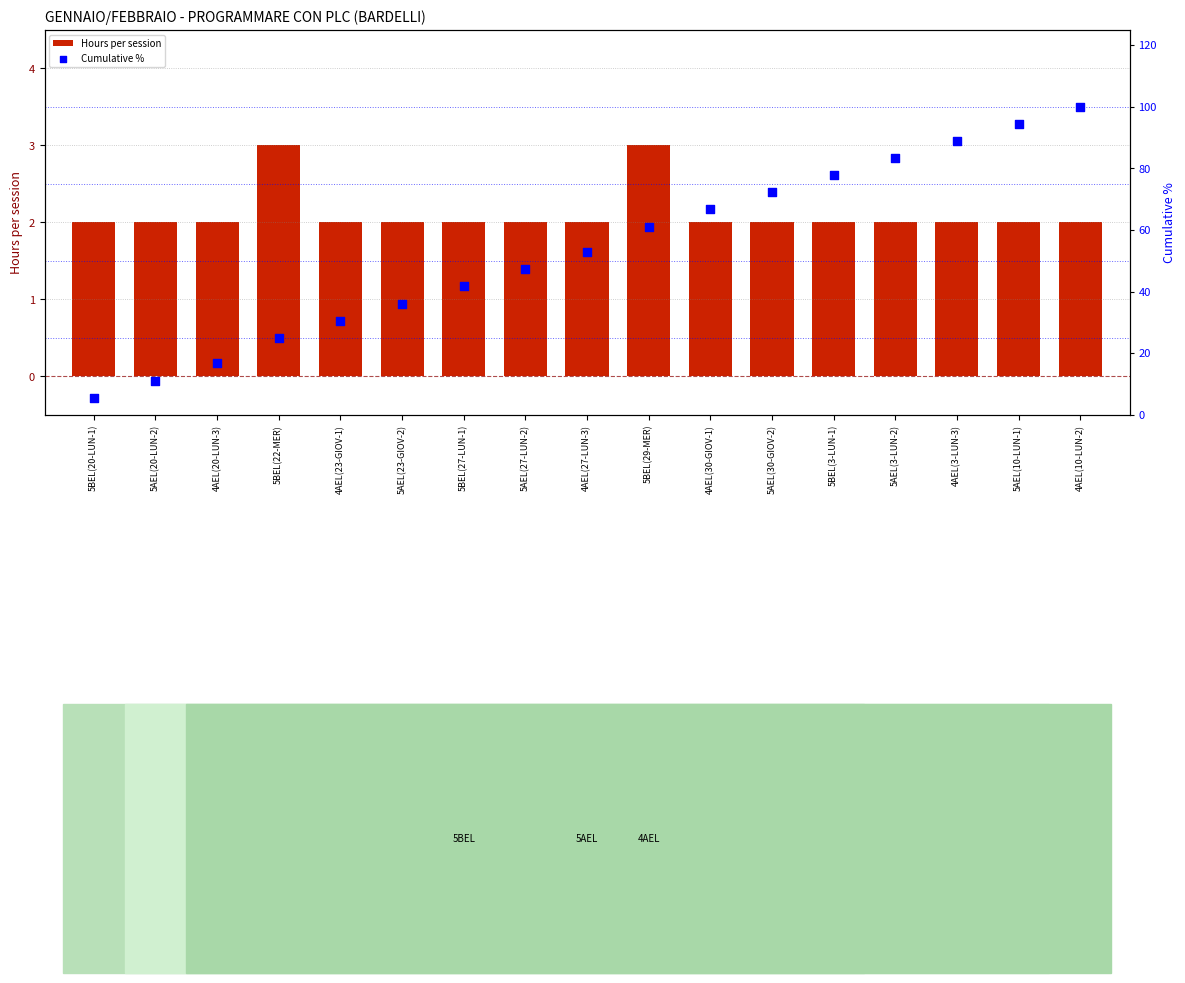

Which series has the largest total across all categories?

Cumulative %